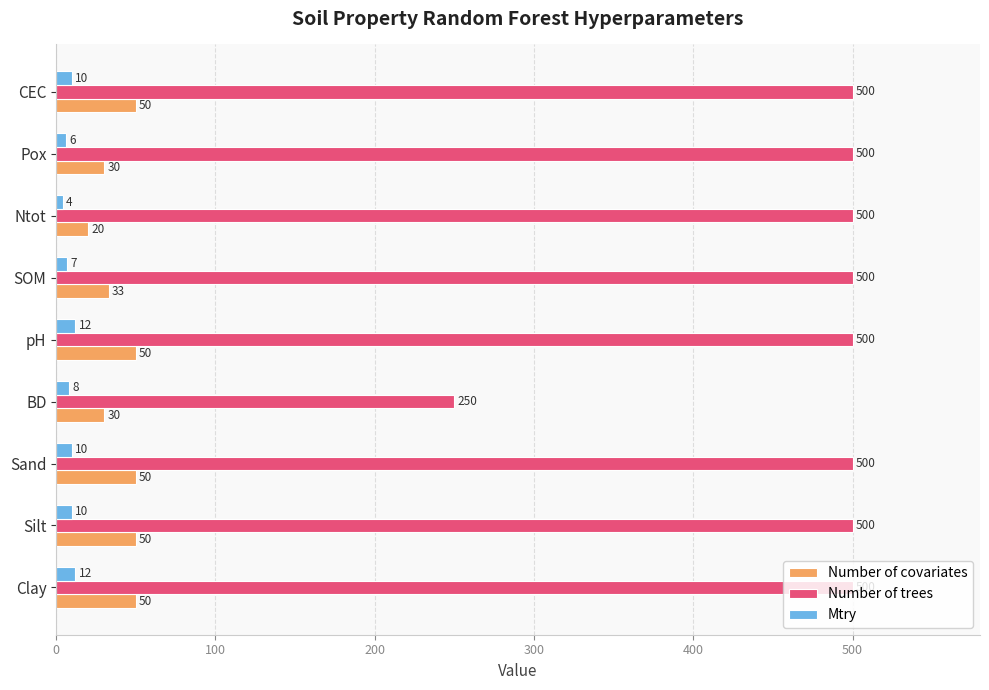

True or false: Number of trees has a value of 250 at BD.

True